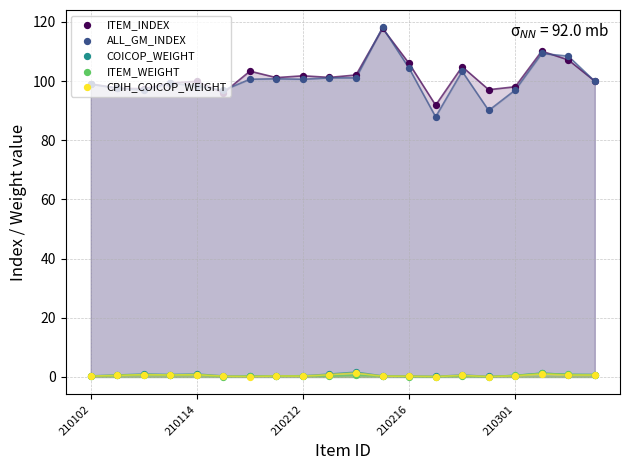

Which series reaches the maximum Y coordinate?

ALL_GM_INDEX